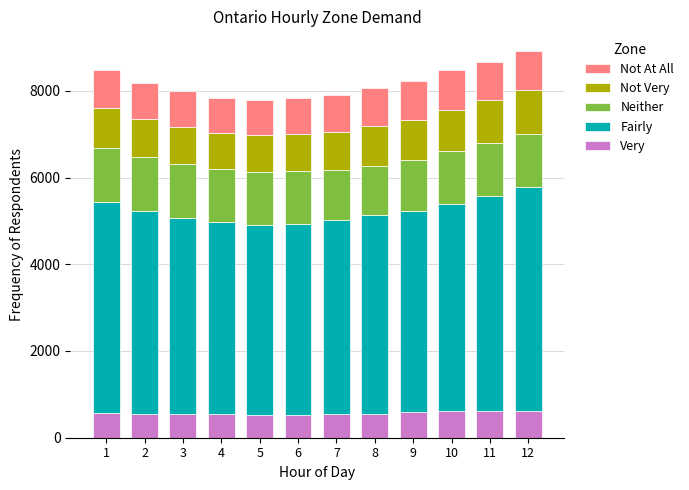

What is the highest value of the Very series?

622